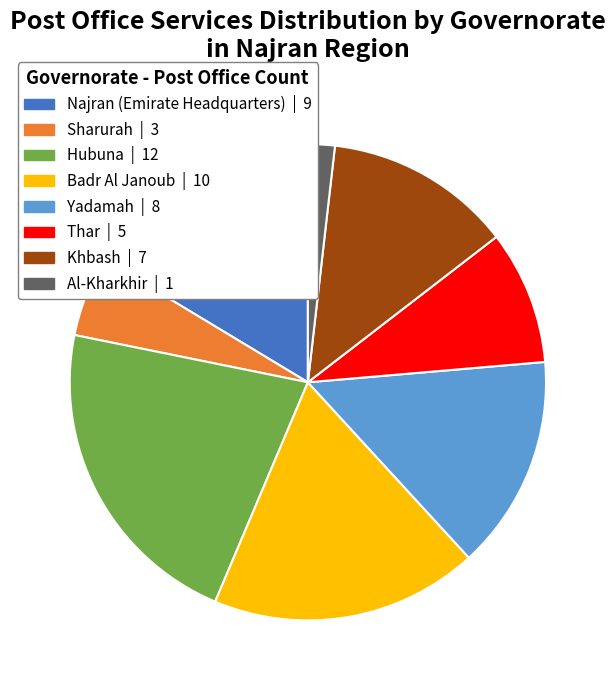

Approximately how many times larger is the value at Yadamah compared to Khbash?

1.1